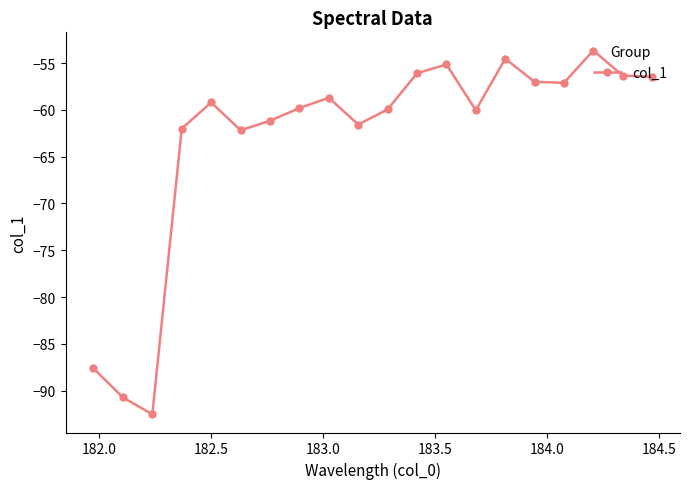

What is the value of the 16th point from the left?

-57.0